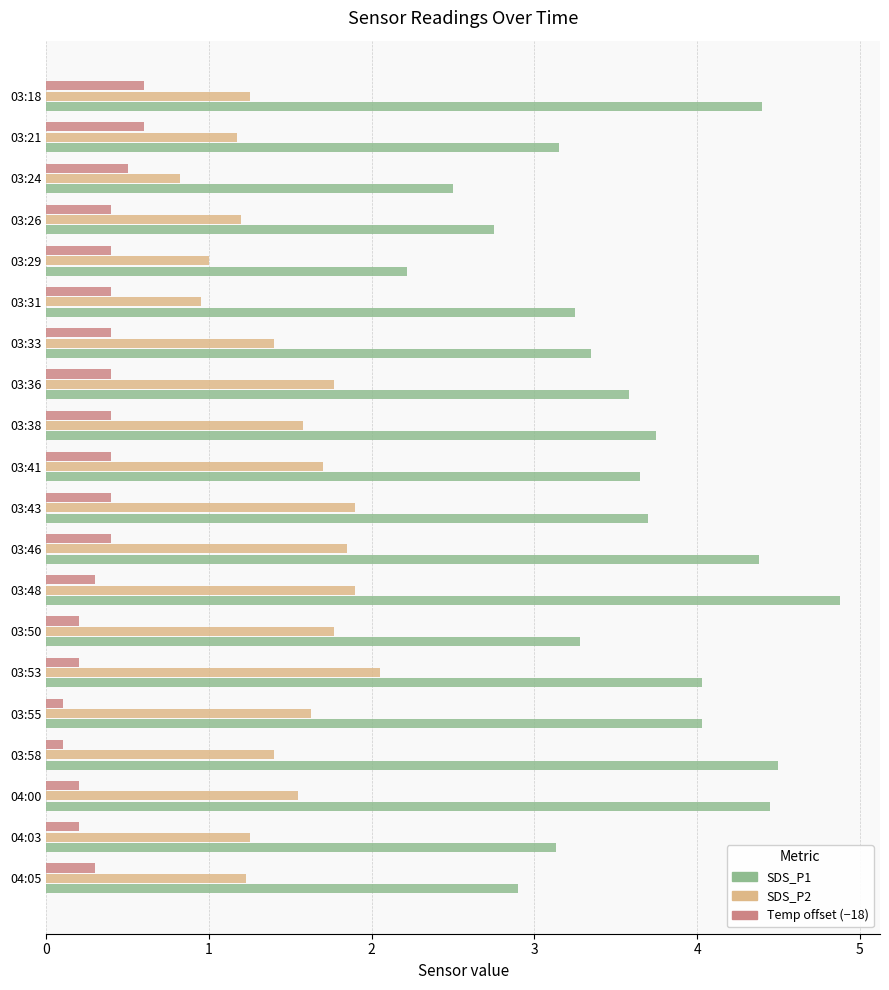

The value of Temp offset (−18) at 03:31 is 0.6. True or false?

False